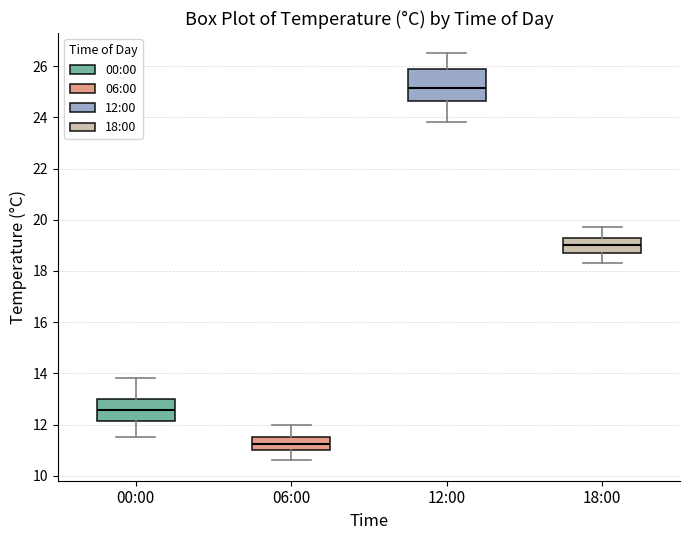

Where does the median line of the box for 06:00 sit on the y-axis? The values are not printed on the chart, so give them approximately, as read against the axis.

11.2